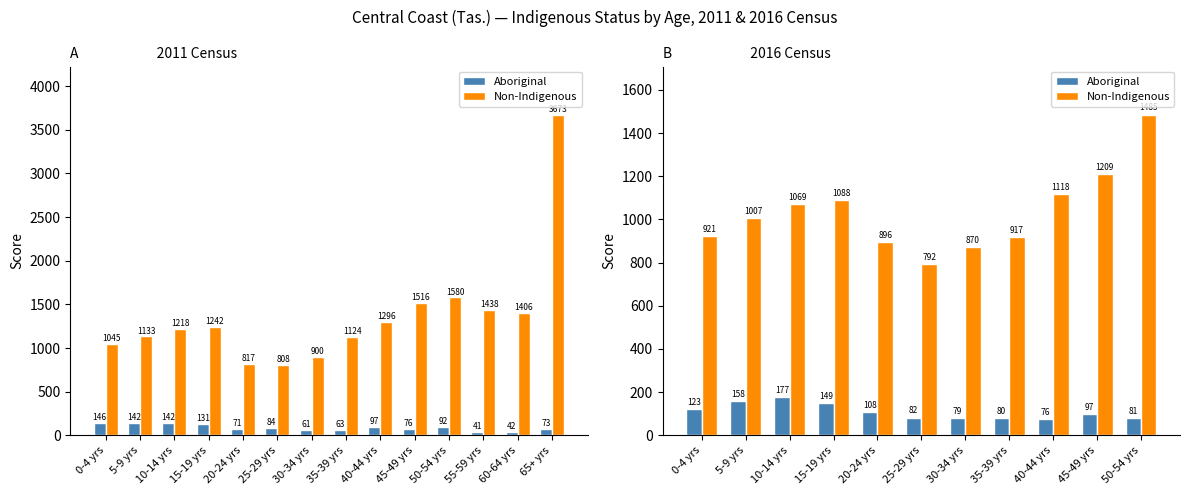

What is the difference between the second highest and minimum values in the Aboriginal series?

82